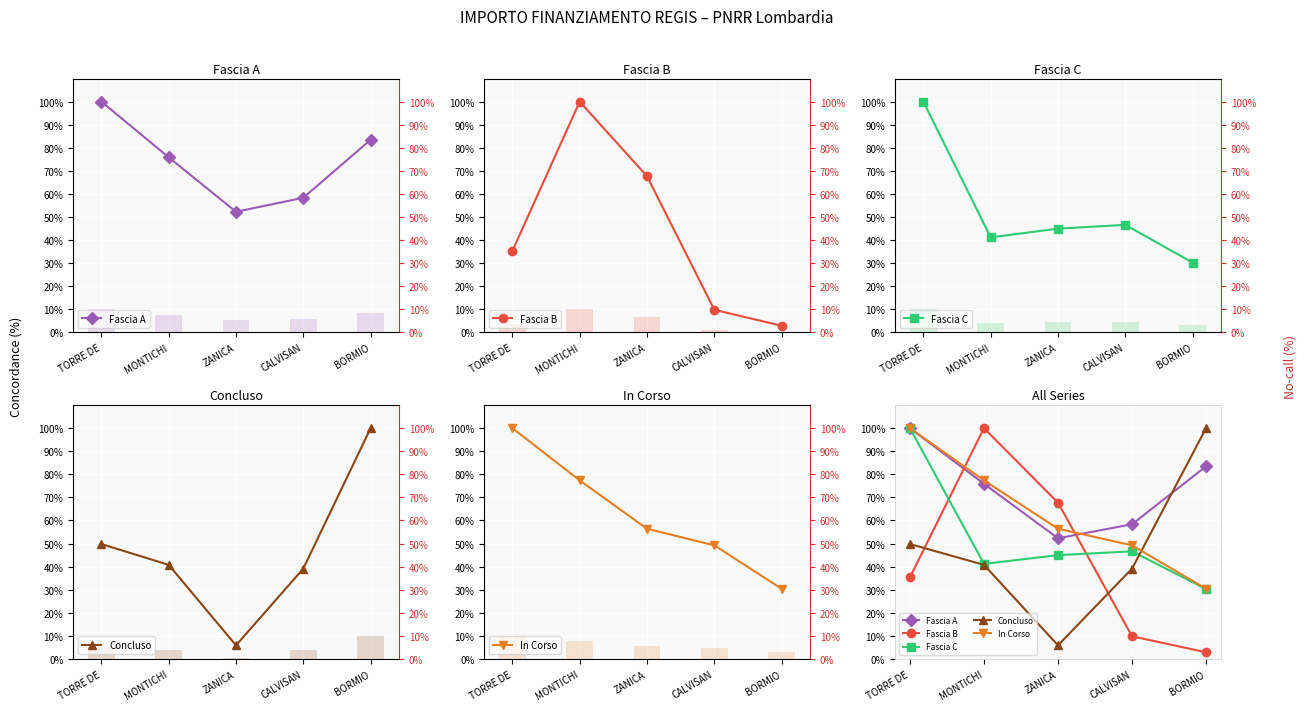

What is the difference between the Concluso values at MONTICHI and TORRE DE?

9.0